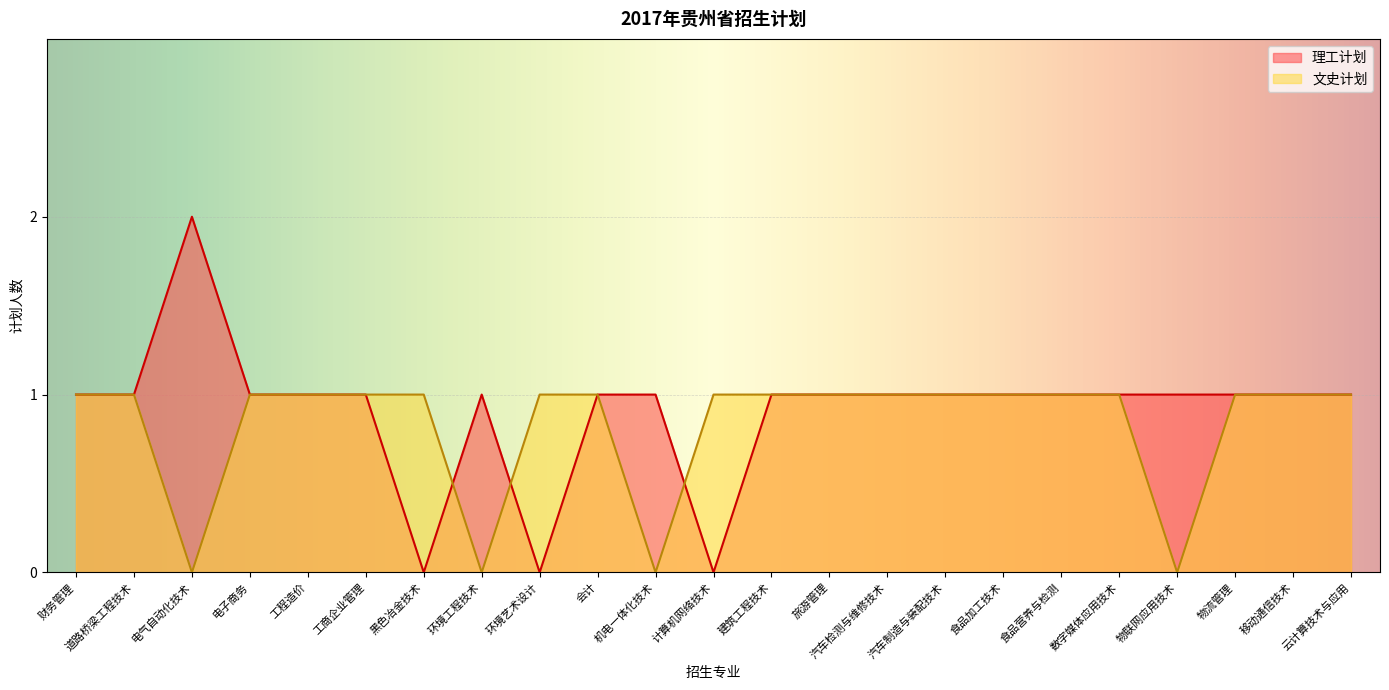

True or false: 理工计划 and 文史计划 intersect in this chart.

True